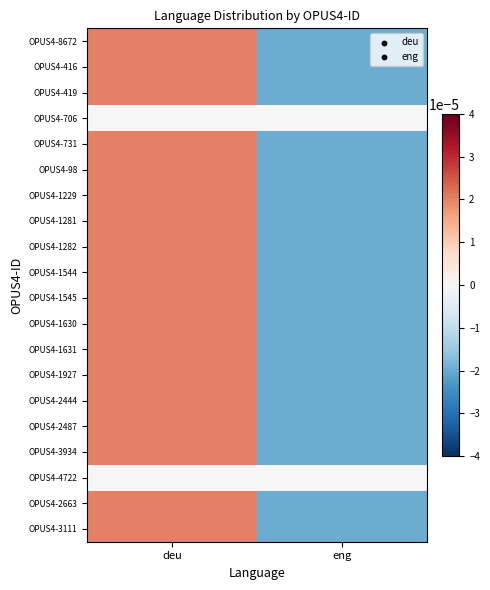

Reading right to left, extract all data points from this chart.

OPUS4-8672: eng=-0.0	deu=0.0
OPUS4-416: eng=-0.0	deu=0.0
OPUS4-419: eng=-0.0	deu=0.0
OPUS4-706: eng=0.0	deu=0.0
OPUS4-731: eng=-0.0	deu=0.0
OPUS4-98: eng=-0.0	deu=0.0
OPUS4-1229: eng=-0.0	deu=0.0
OPUS4-1281: eng=-0.0	deu=0.0
OPUS4-1282: eng=-0.0	deu=0.0
OPUS4-1544: eng=-0.0	deu=0.0
OPUS4-1545: eng=-0.0	deu=0.0
OPUS4-1630: eng=-0.0	deu=0.0
OPUS4-1631: eng=-0.0	deu=0.0
OPUS4-1927: eng=-0.0	deu=0.0
OPUS4-2444: eng=-0.0	deu=0.0
OPUS4-2487: eng=-0.0	deu=0.0
OPUS4-3934: eng=-0.0	deu=0.0
OPUS4-4722: eng=0.0	deu=0.0
OPUS4-2663: eng=-0.0	deu=0.0
OPUS4-3111: eng=-0.0	deu=0.0